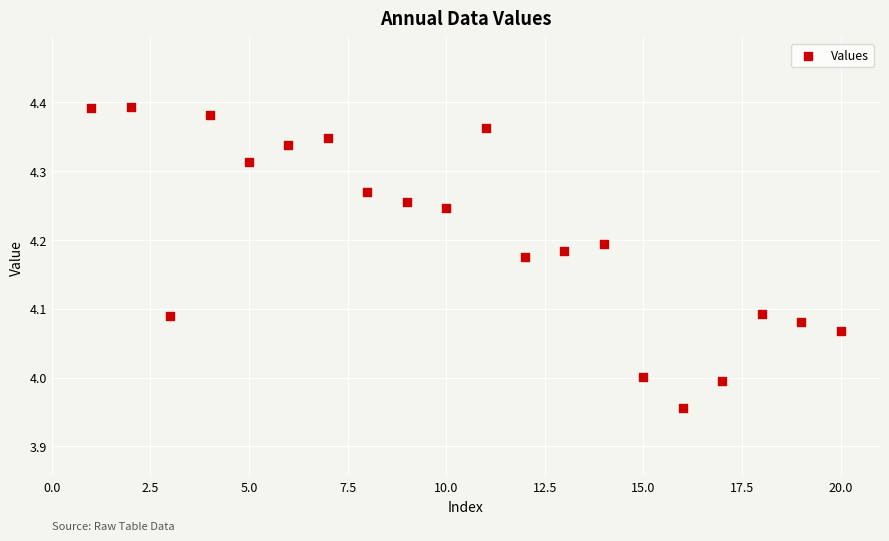

What is the range of Y values (max minus min)?

0.4